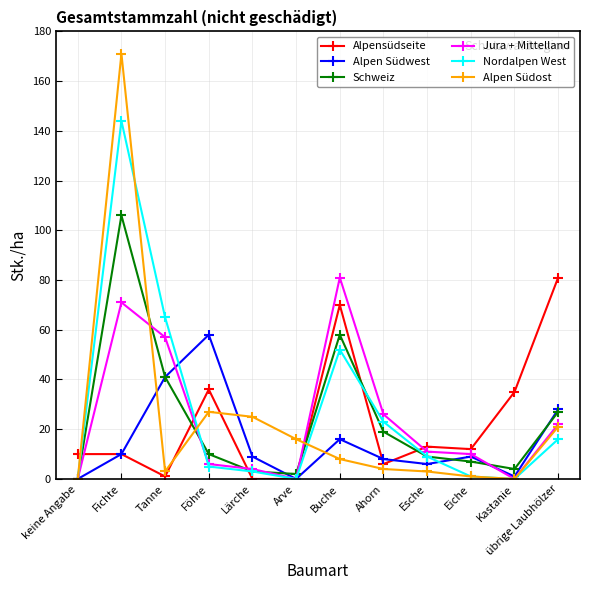

True or false: Jura + Mittelland has a value of 11 at Esche.

True